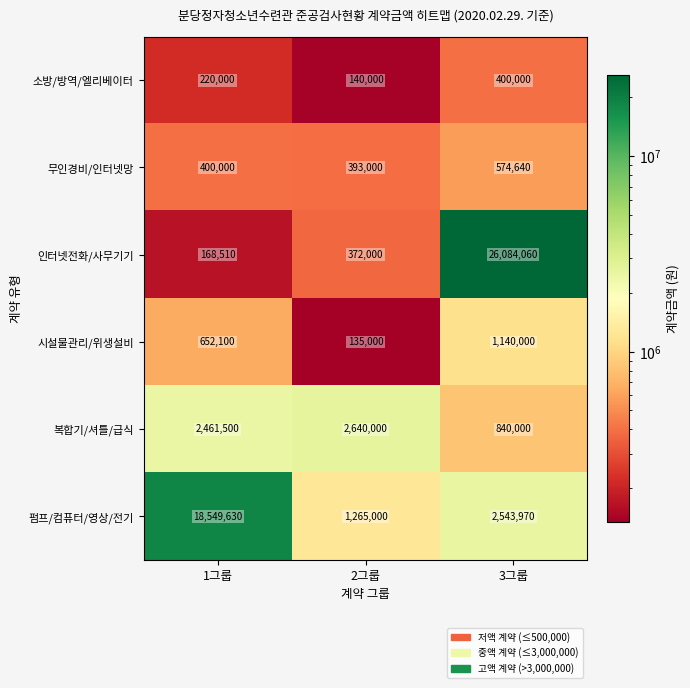

At which label is 시설물관리/위생설비 closest to 637500?

1그룹